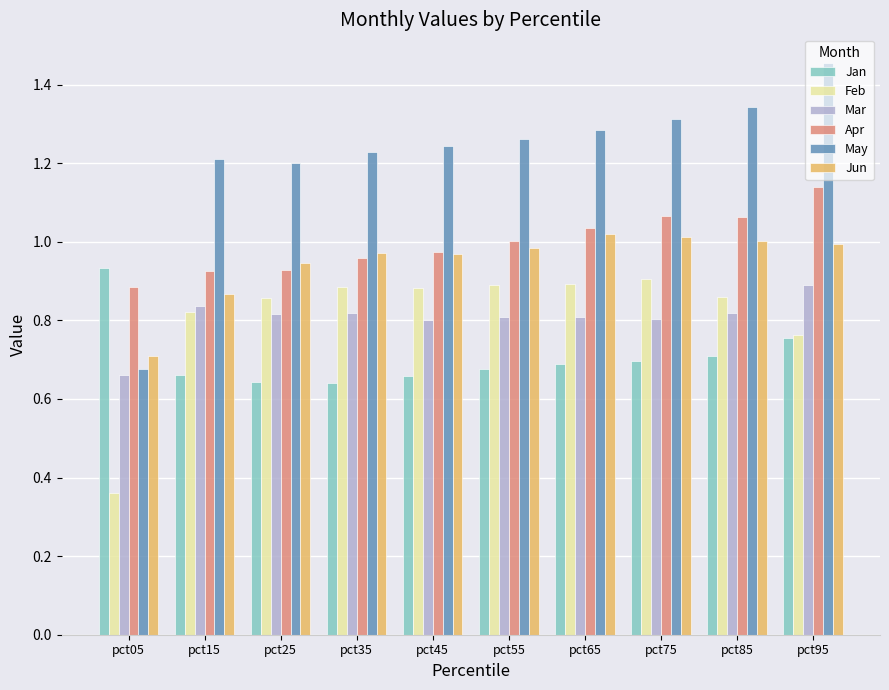

Which series has the largest total across all categories?

May